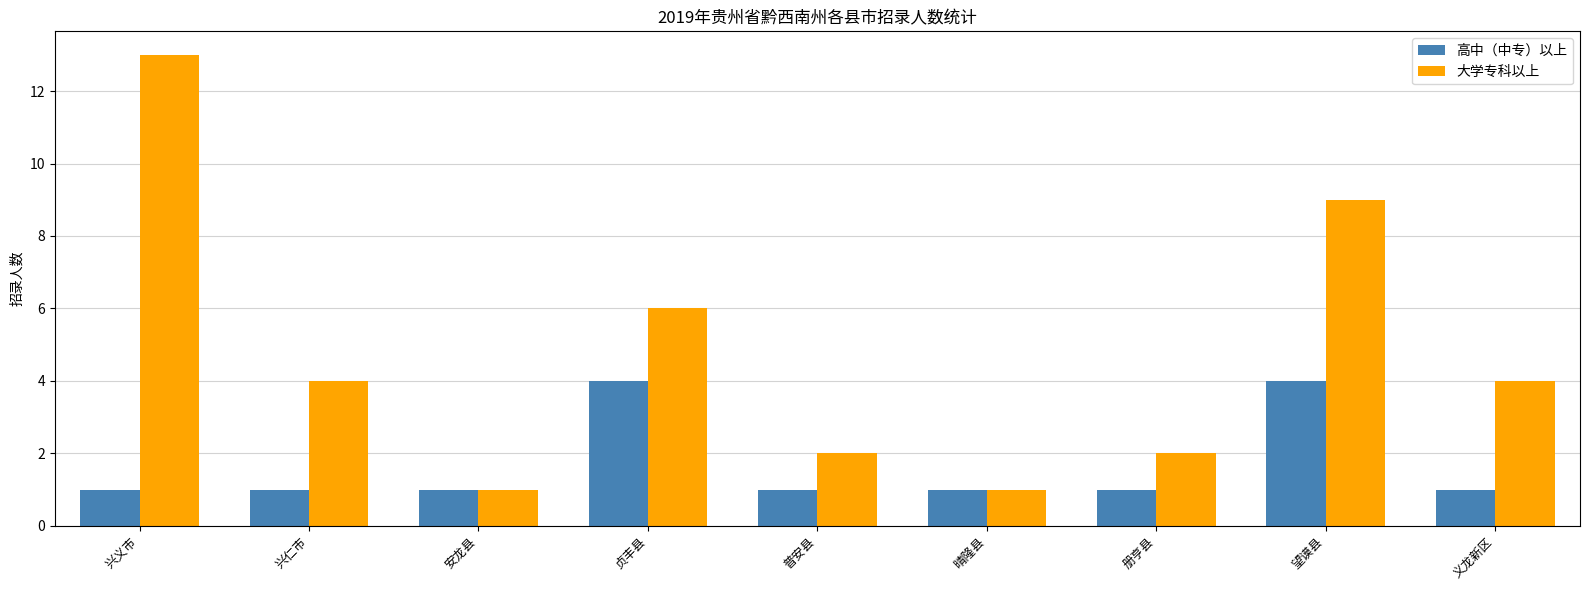

Is it true that 高中（中专）以上 equals 0 at 普安县?

False